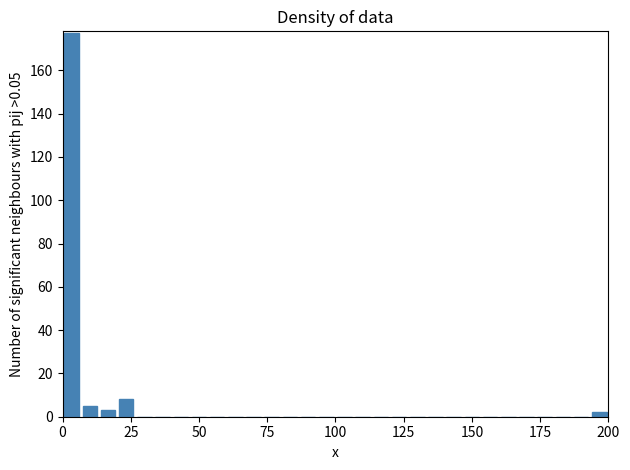

Read against the x-axis, roughly where is the centre of the tallest bar?

5